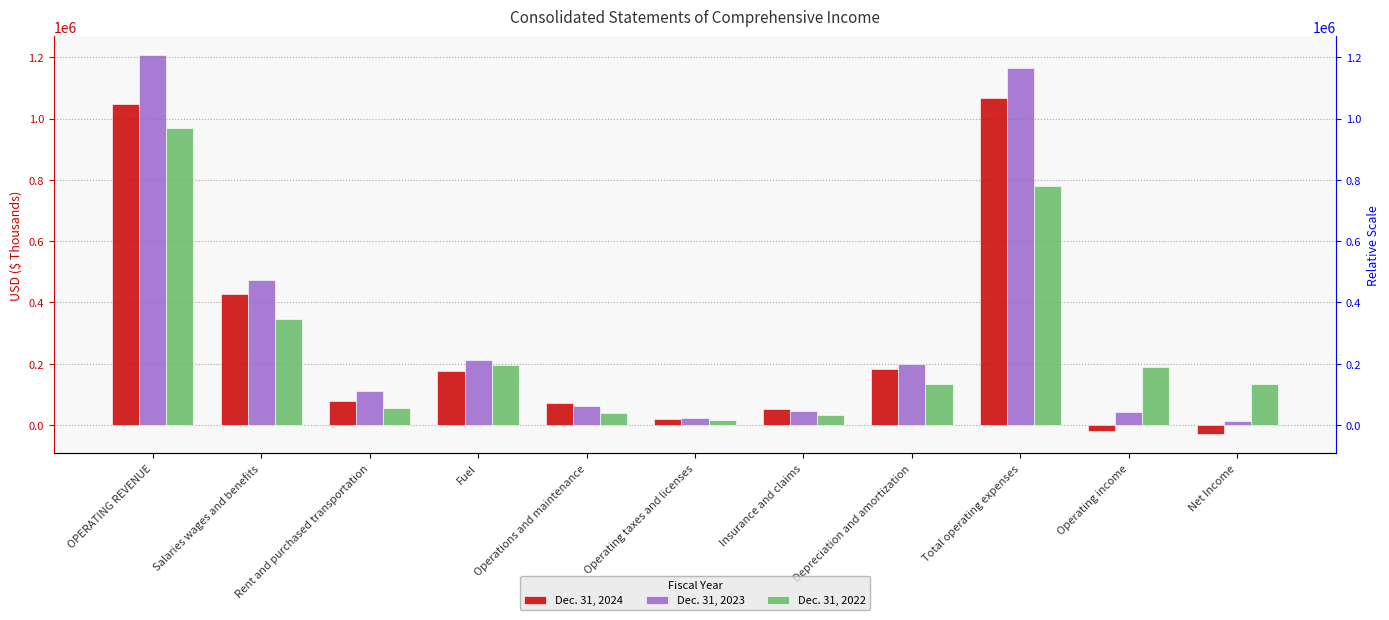

How many categories are shown in the chart?

11